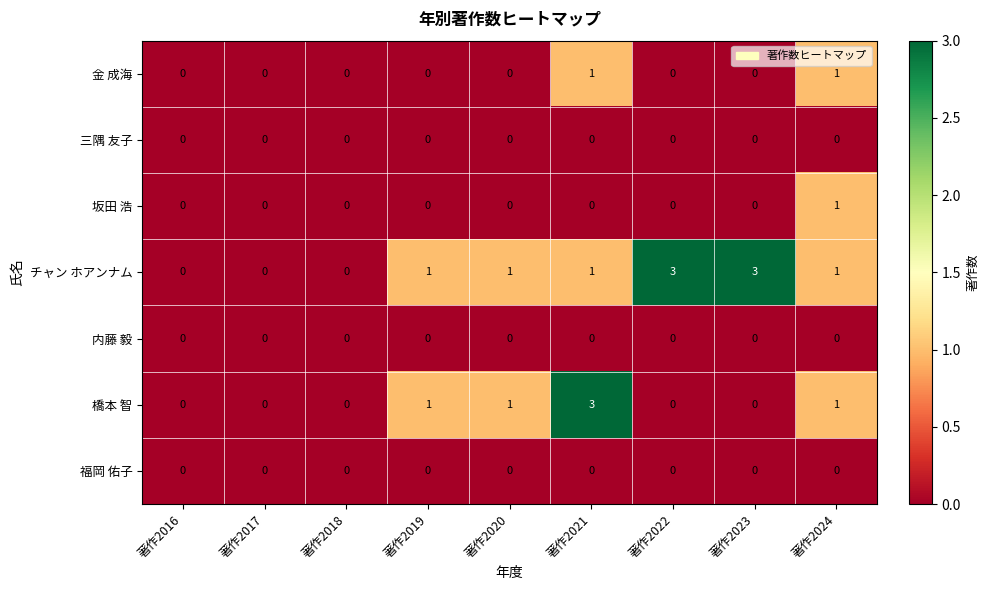

What is the spread (max minus min) of values at 著作2020?

1